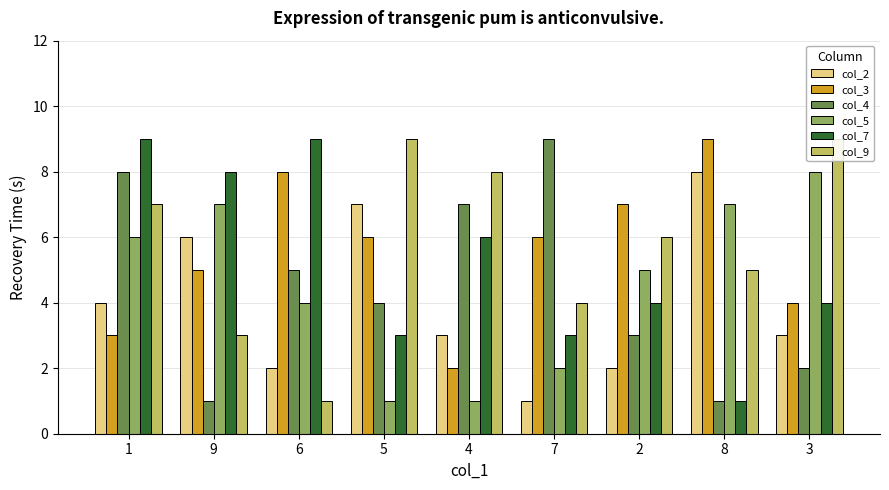

What value does the col_7 series have at 8?

1